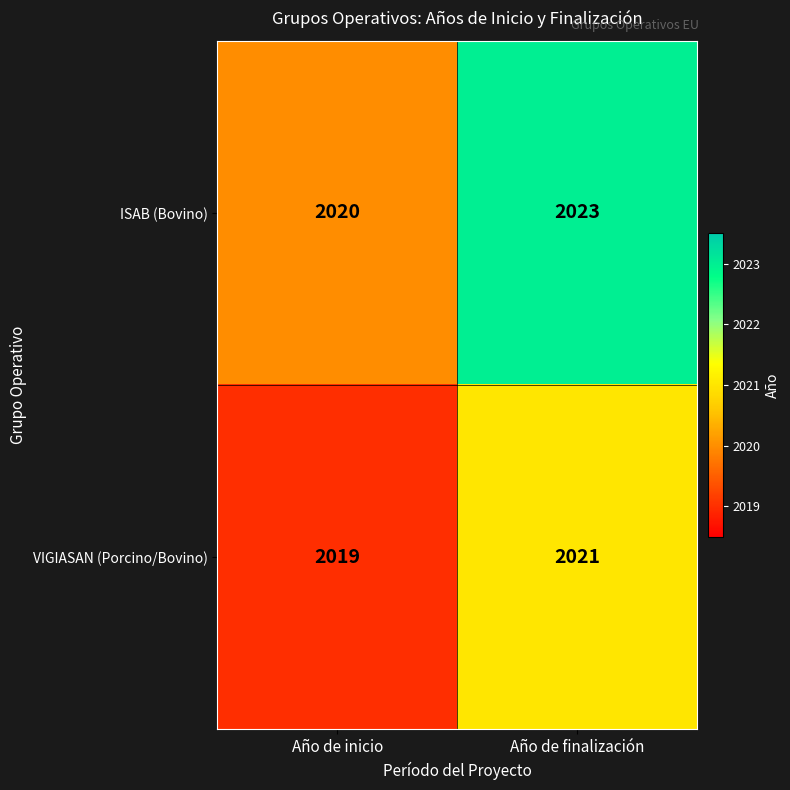

Where is VIGIASAN (Porcino/Bovino) nearest to the value 2020?

Año de inicio